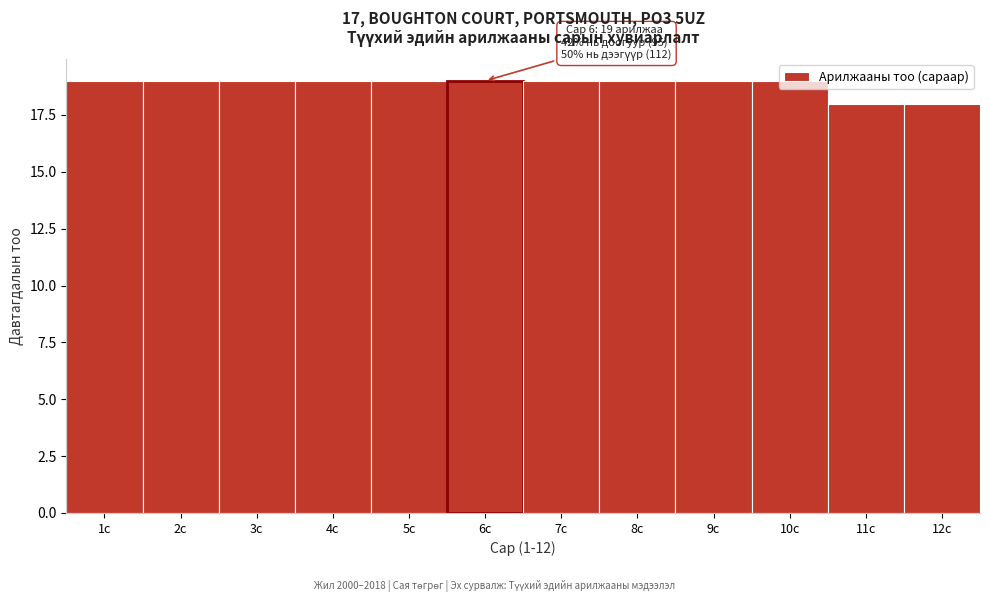

True or false: the data shows 12 at 10с.

False